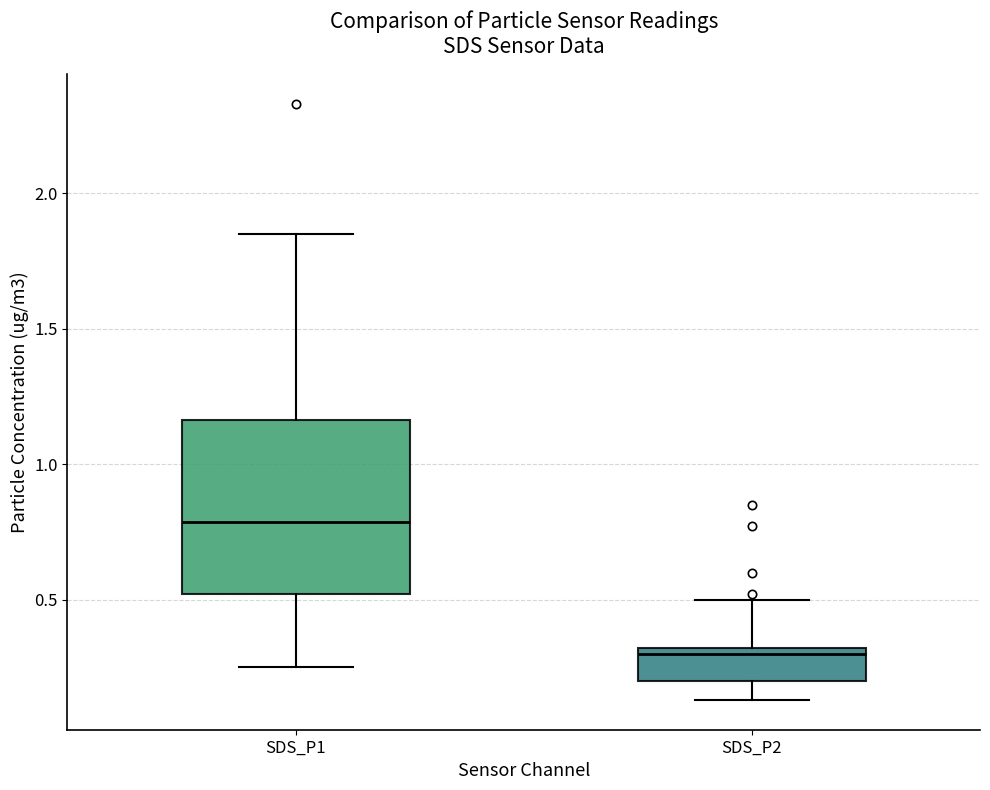

Which box's median line is the highest?

SDS_P1